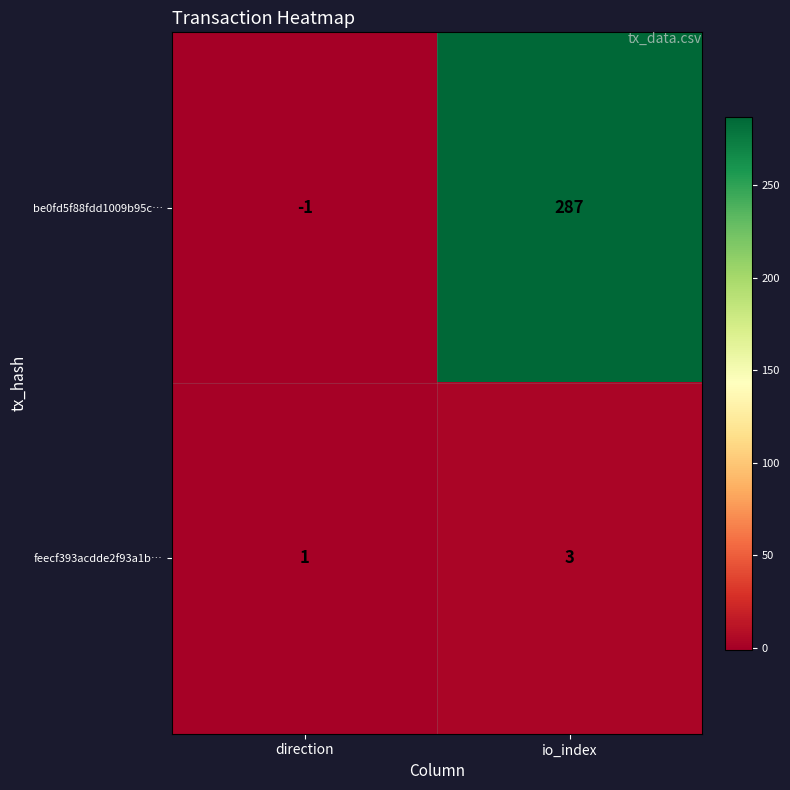

Reading left to right, transcribe all the data shown in this chart.

be0fd5f88fdd1009b95c…: -1	287
feecf393acdde2f93a1b…: 1	3